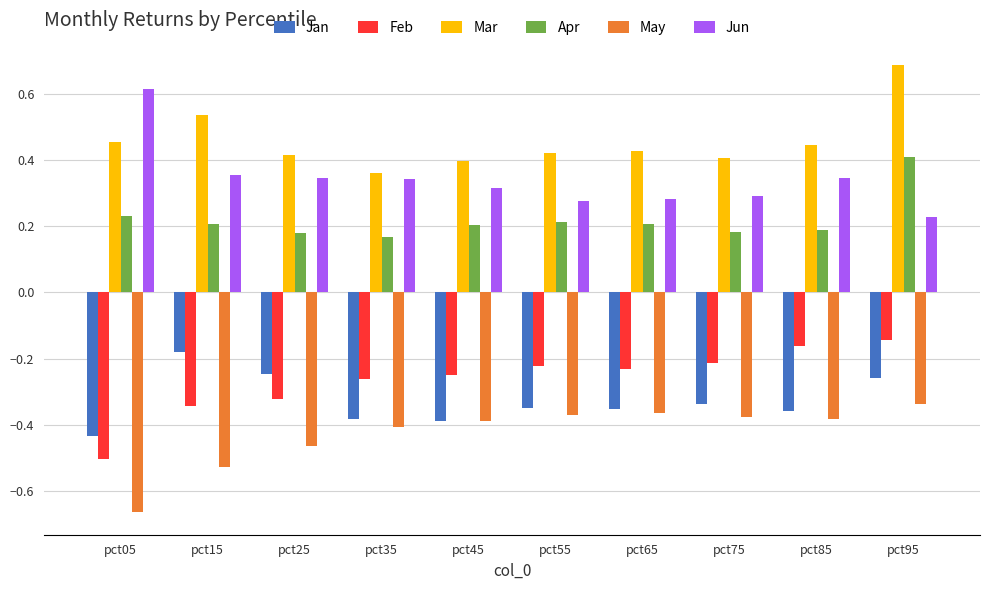

Rank the series at pct35 from highest to lowest value.

Mar, Jun, Apr, Feb, Jan, May